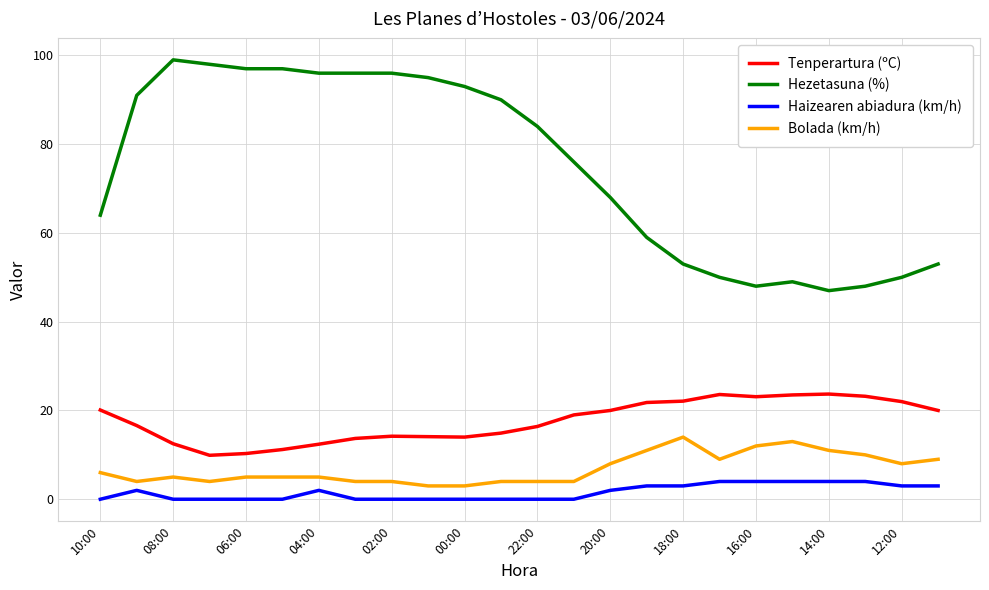

What is the minimum value for Bolada (km/h)?

3.0